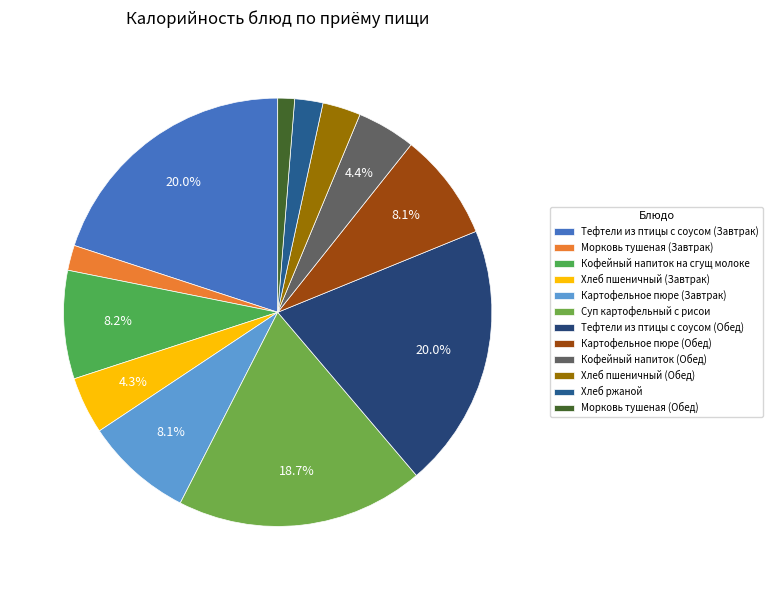

What is the largest slice in the pie chart?

Тефтели из птицы с соусом (Завтрак)